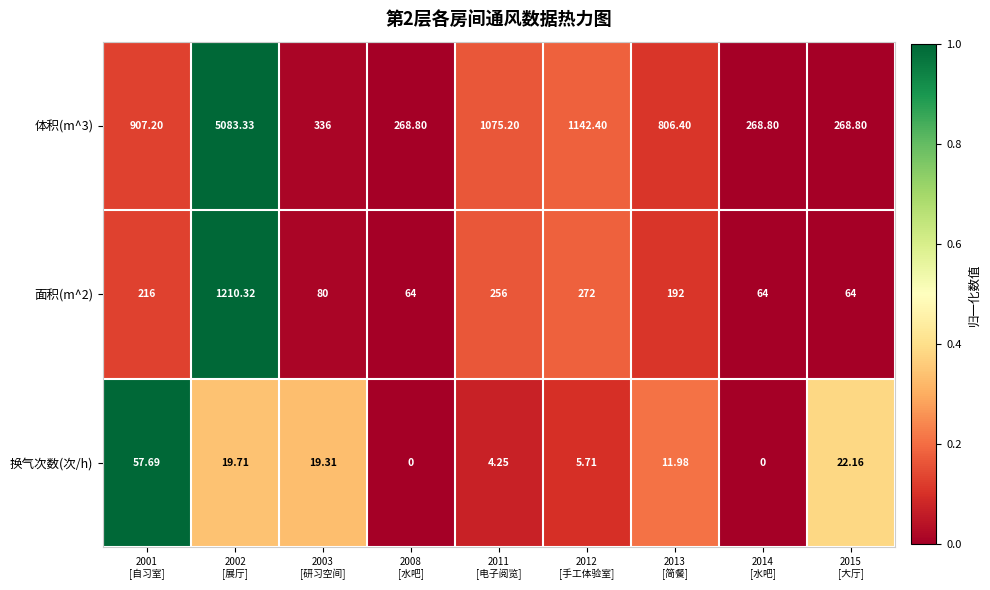

Reading right to left, extract all data points from this chart.

体积(m^3): 2015
[大厅]=268.8	2014
[水吧]=268.8	2013
[简餐]=806.4	2012
[手工体验室]=1142.4	2011
[电子阅览]=1075.2	2008
[水吧]=268.8	2003
[研习空间]=336.0	2002
[展厅]=5083.3	2001
[自习室]=907.2
面积(m^2): 2015
[大厅]=64.0	2014
[水吧]=64.0	2013
[简餐]=192.0	2012
[手工体验室]=272.0	2011
[电子阅览]=256.0	2008
[水吧]=64.0	2003
[研习空间]=80.0	2002
[展厅]=1210.3	2001
[自习室]=216.0
换气次数(次/h): 2015
[大厅]=22.2	2014
[水吧]=0.0	2013
[简餐]=12.0	2012
[手工体验室]=5.7	2011
[电子阅览]=4.2	2008
[水吧]=0.0	2003
[研习空间]=19.3	2002
[展厅]=19.7	2001
[自习室]=57.7